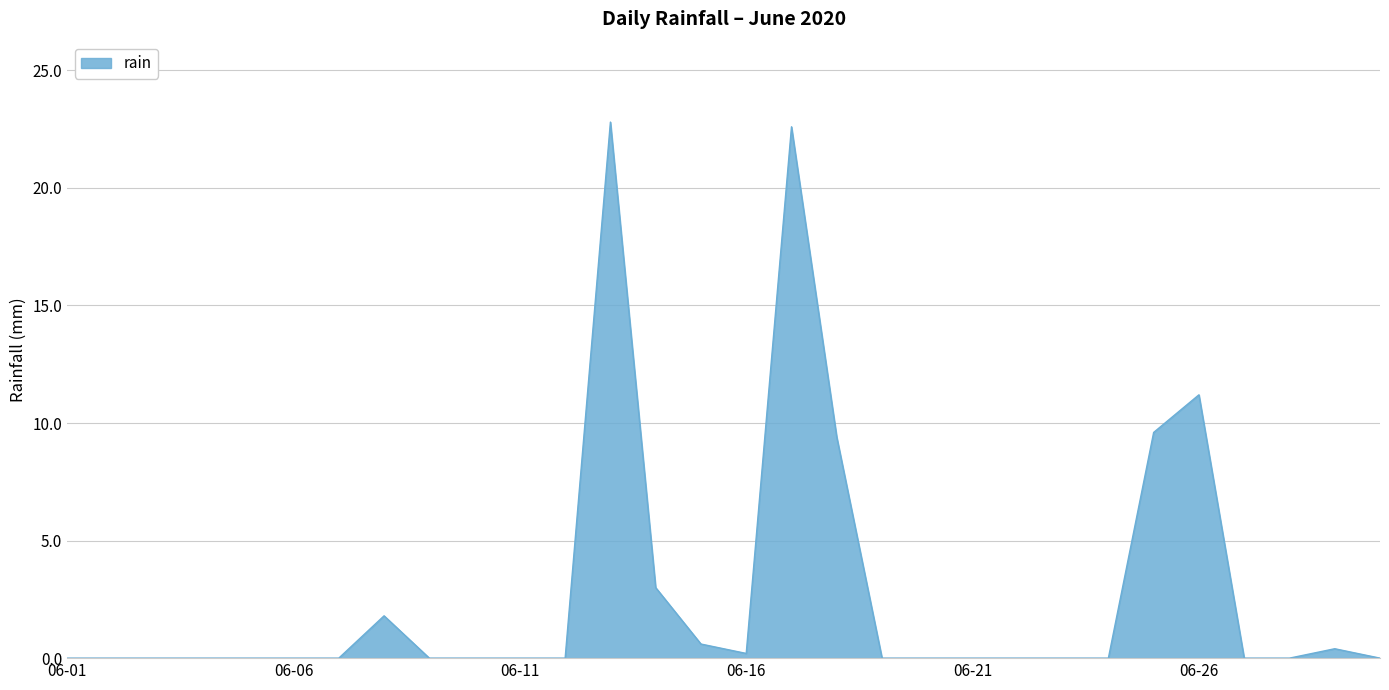

What is the difference between the maximum and minimum values?

22.8